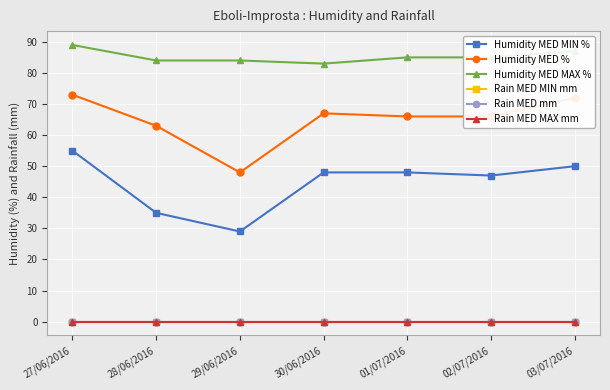

Does the chart have visible grid lines?

Yes